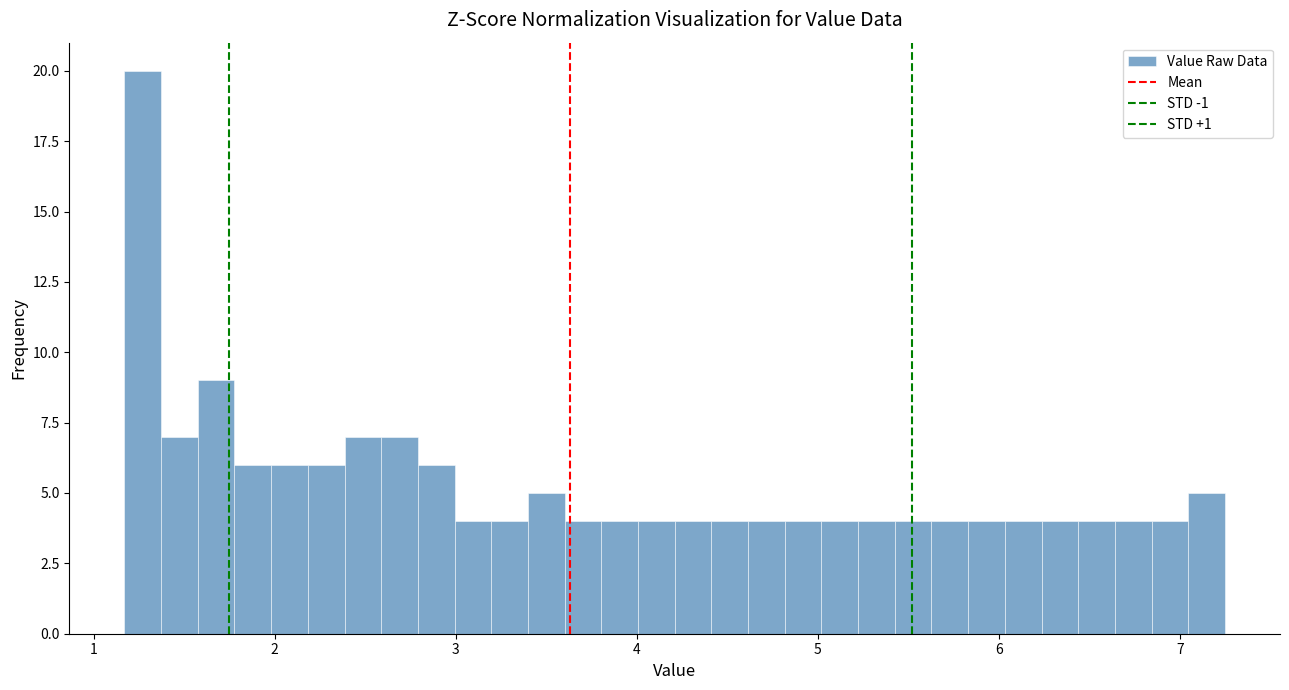

Around what value on the x-axis is the tallest bar? Give the approximate position of its centre, as read against the axis.

1.3